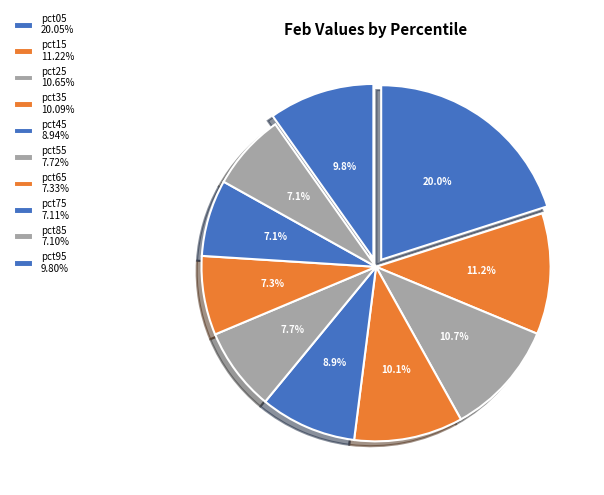

How many segments does this pie chart have?

10